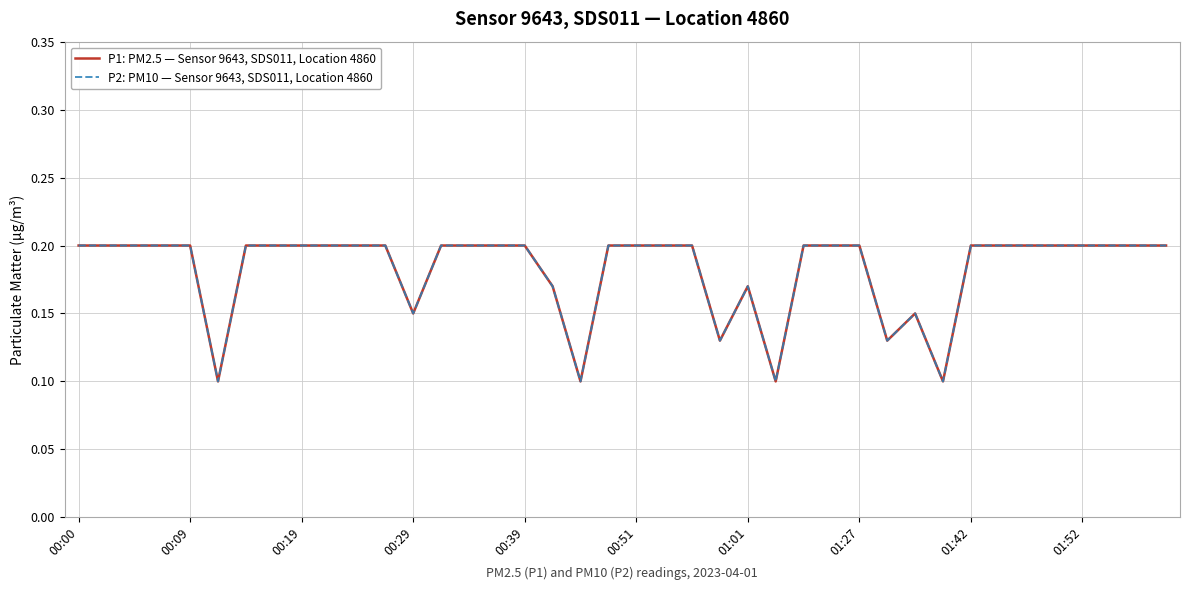

Does the chart display data point markers on the line(s)?

No